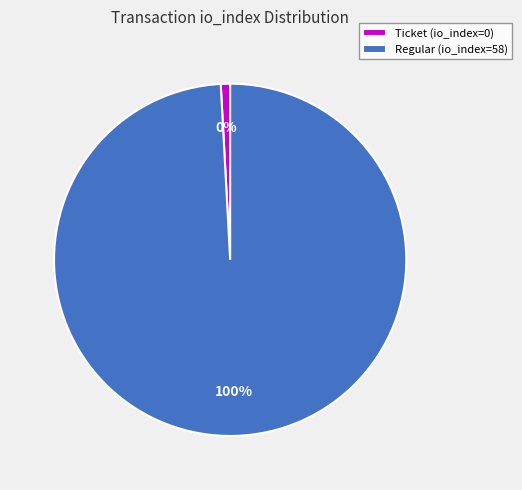

To the nearest percent, what is the combined percentage of Ticket (io_index=0) and Regular (io_index=58)?

100%